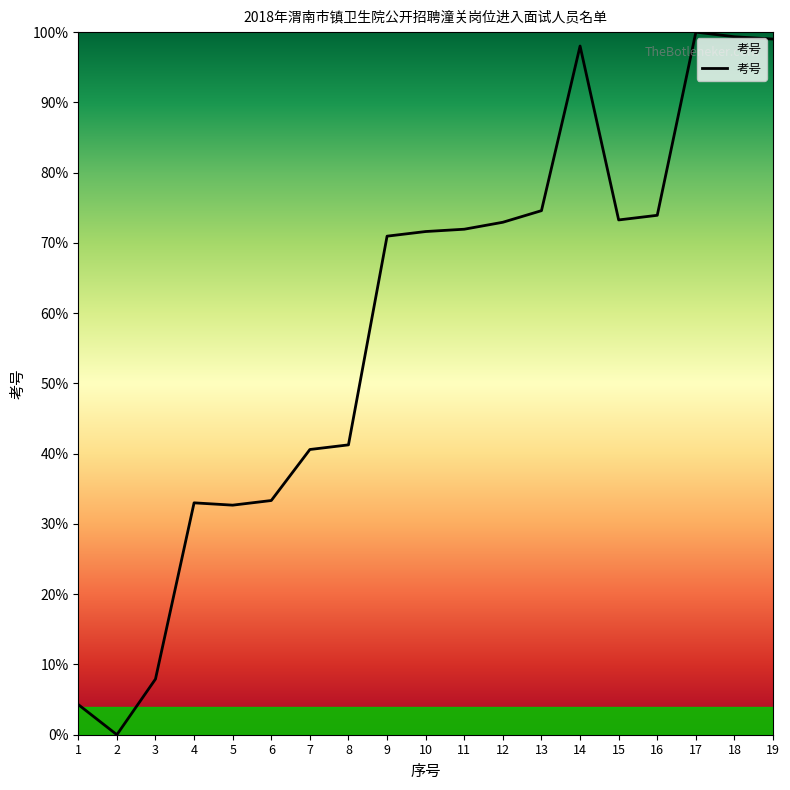

The chart shows a value of 71.9 at 11. True or false?

True